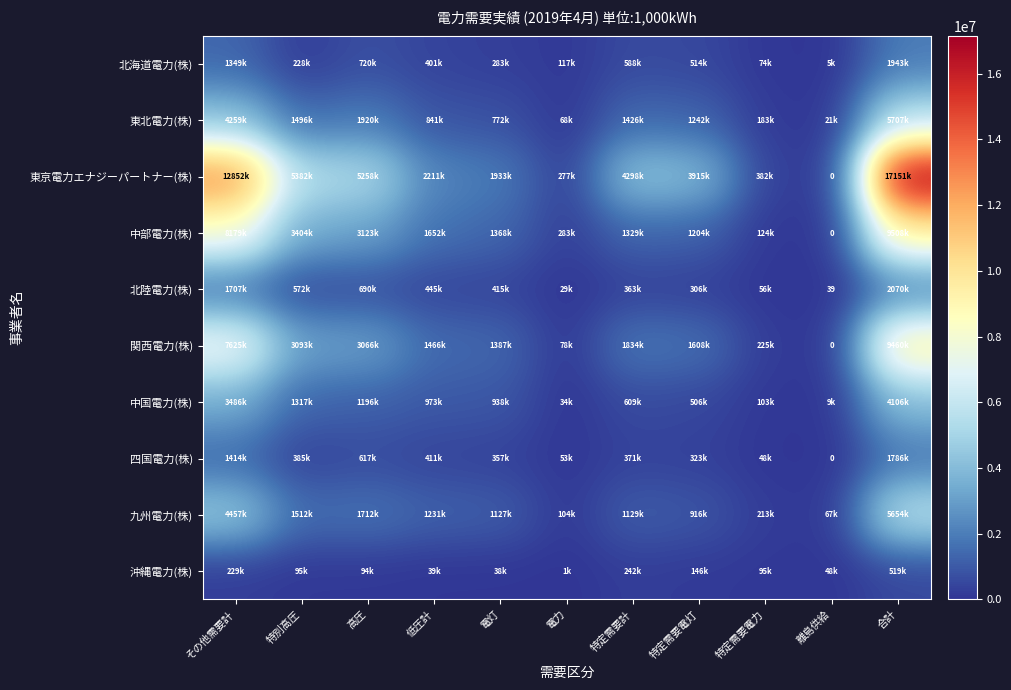

How many categories are shown in the chart?

11